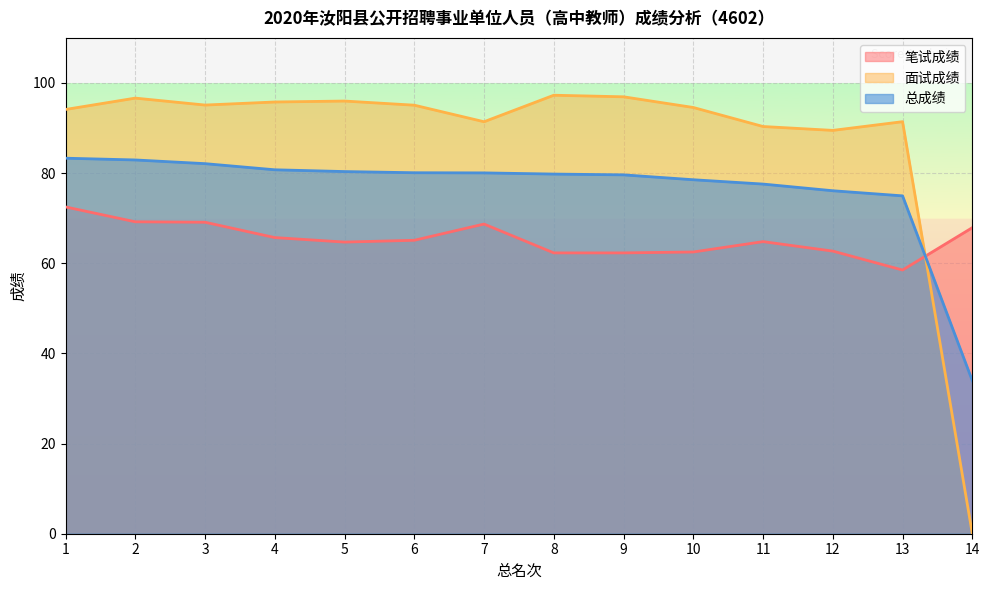

Count the number of data series in this chart.

3